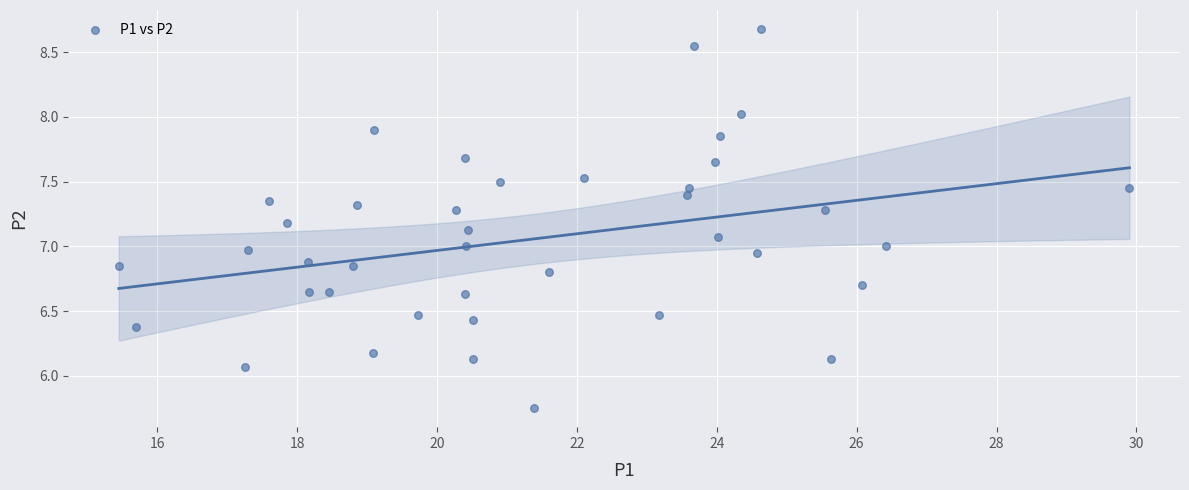

What is the range of Y values (max minus min)?

2.9